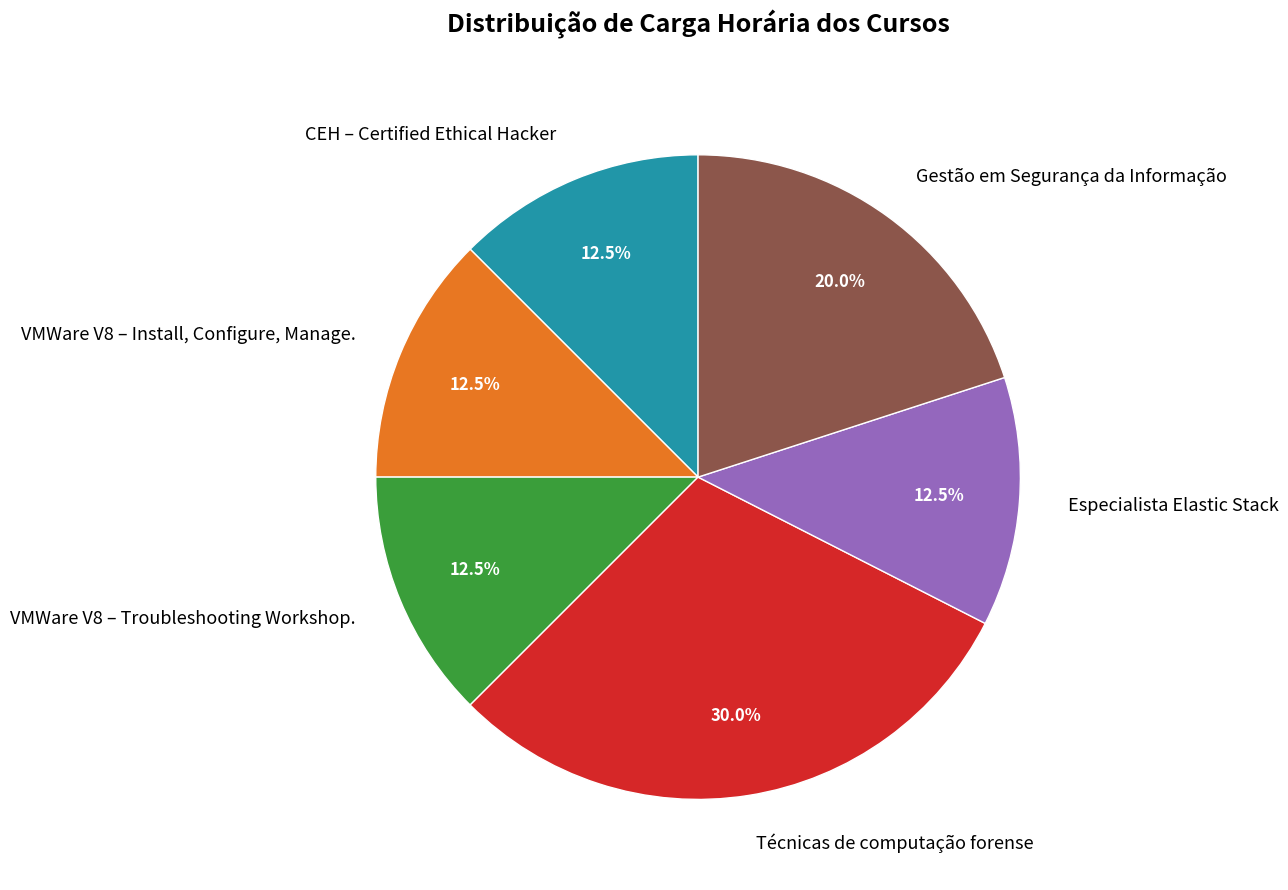

What is the largest slice in the pie chart?

Técnicas de computação forense